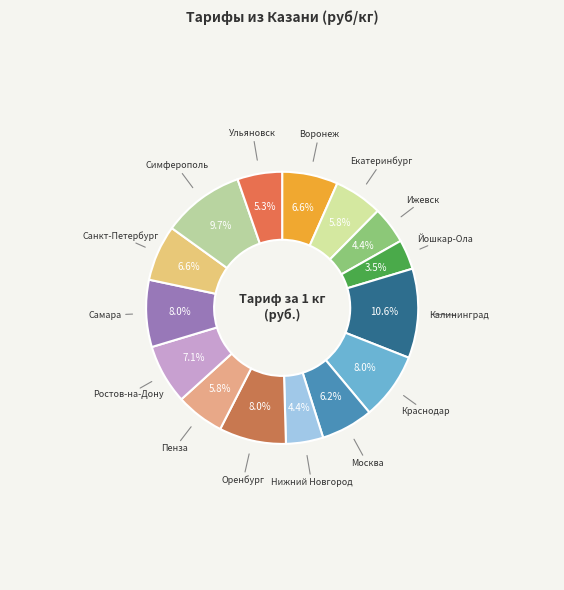

Approximately how many times larger is the value at Пенза compared to Санкт-Петербург?

0.9